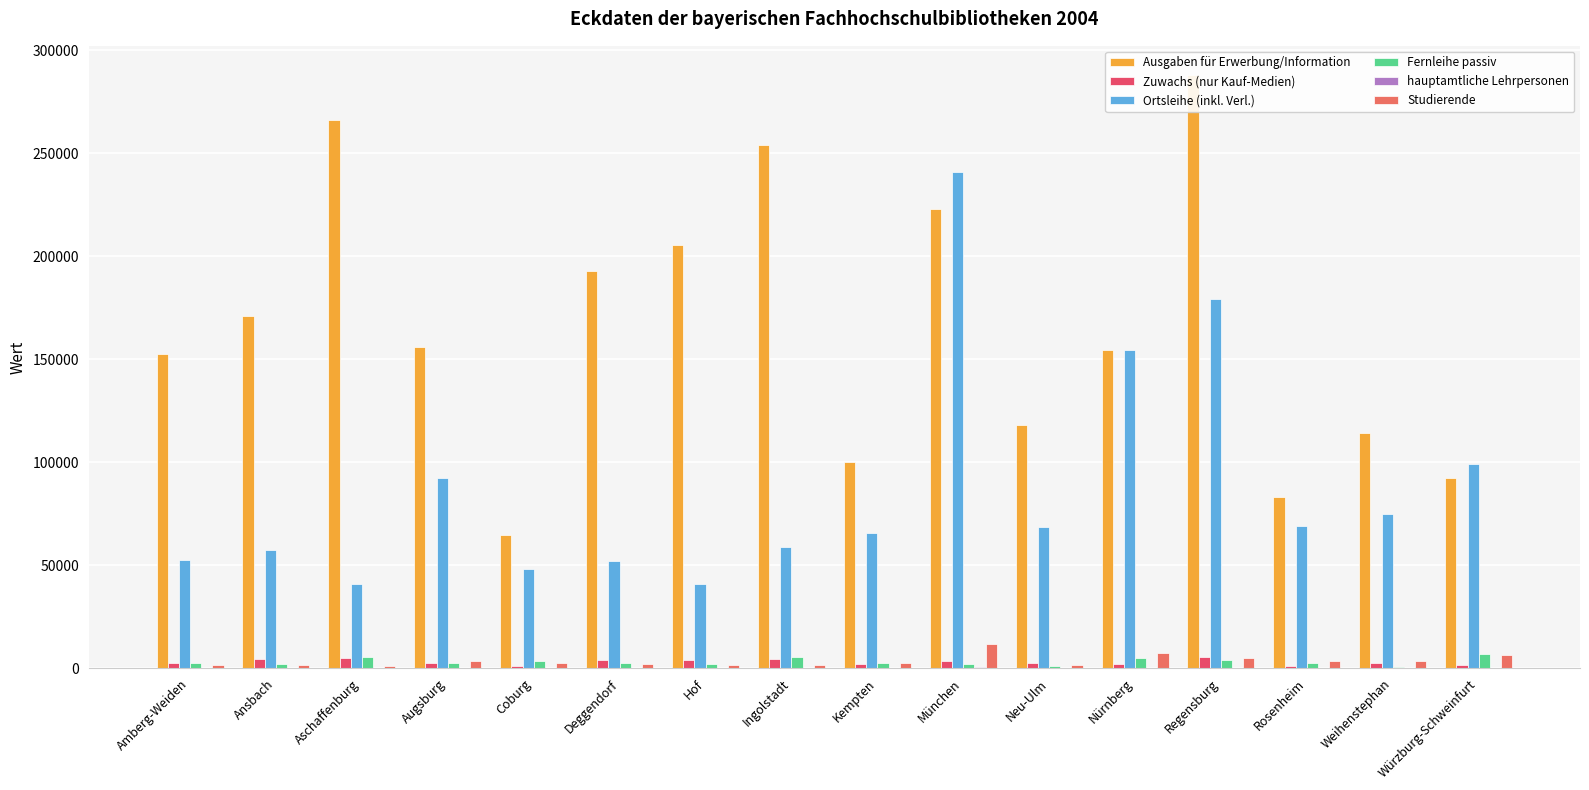

How many data points in Ausgaben für Erwerbung/Information are above 156176?

7